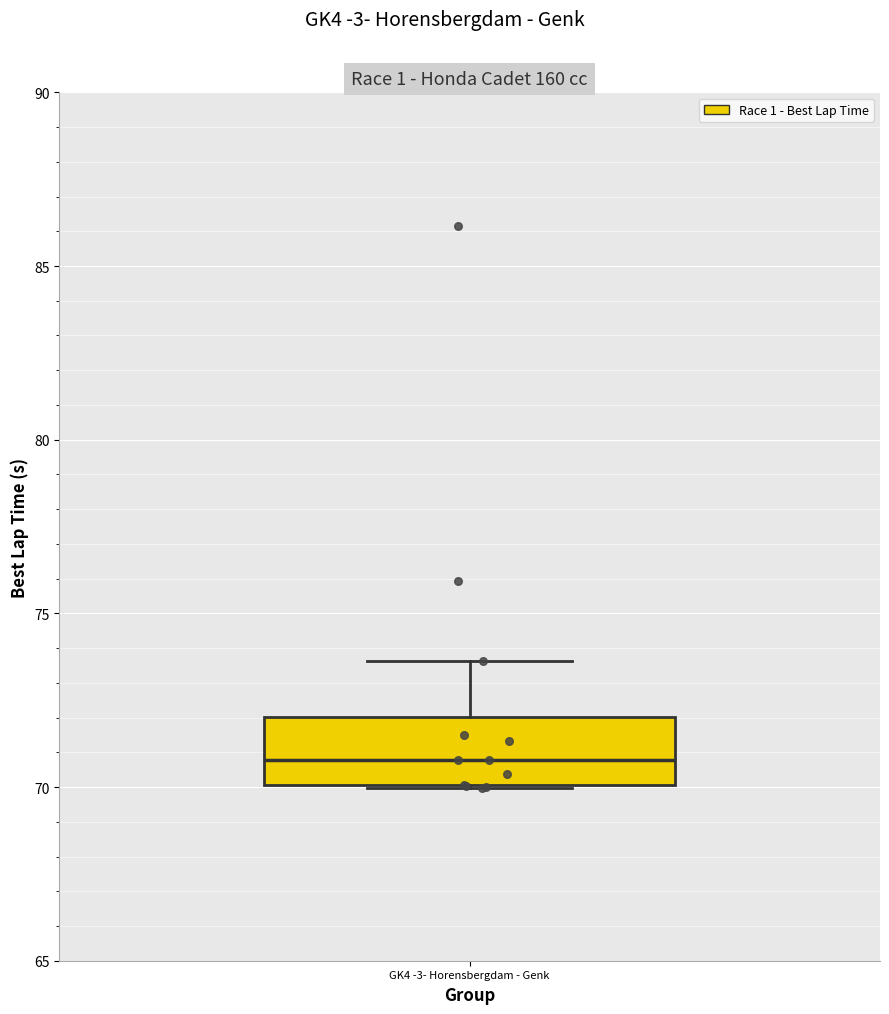

Read this box plot against the y-axis: the position of the median line, the range covered by the box, and the ends of both whiskers. The values are not printed on the chart, so give them approximately, as read against the axis.

median 71.0, box 70.0 to 72.0, whiskers 70.0 to 73.5